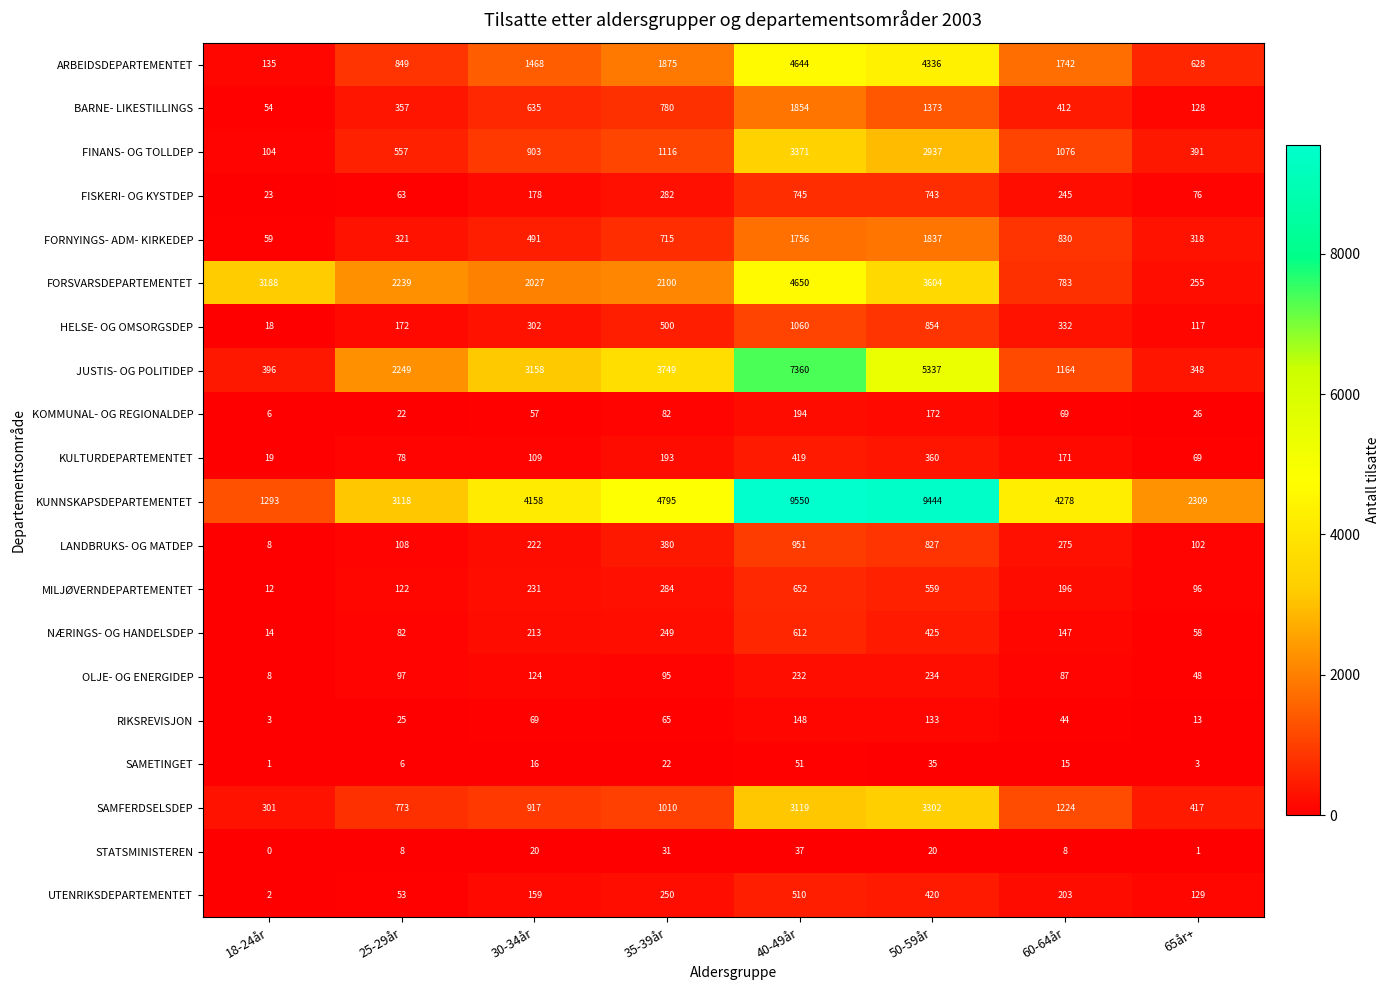

At which label is OLJE- OG ENERGIDEP closest to 121?

30-34år